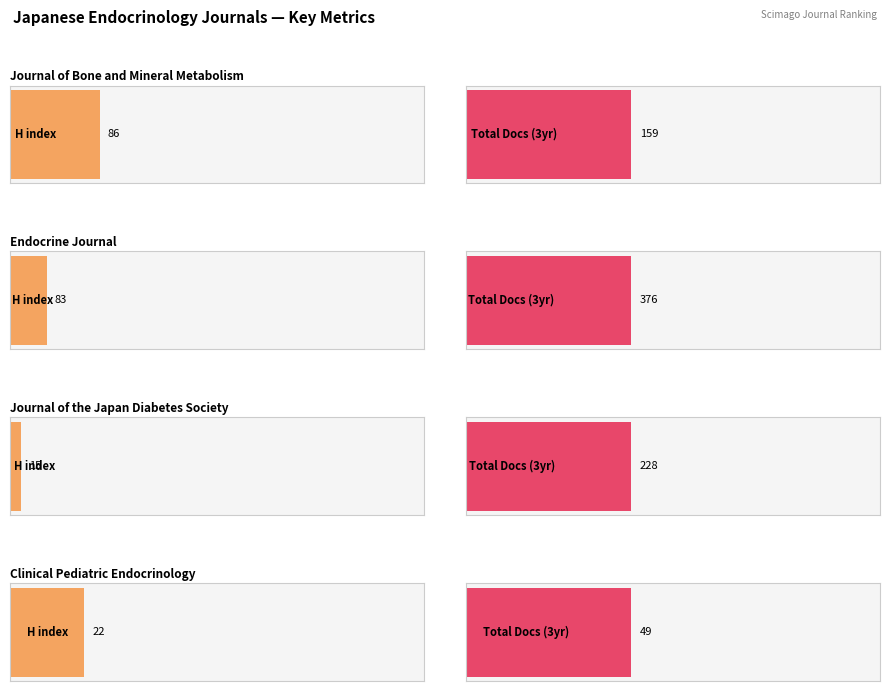

Is it true that H index equals 116 at Q2?

False